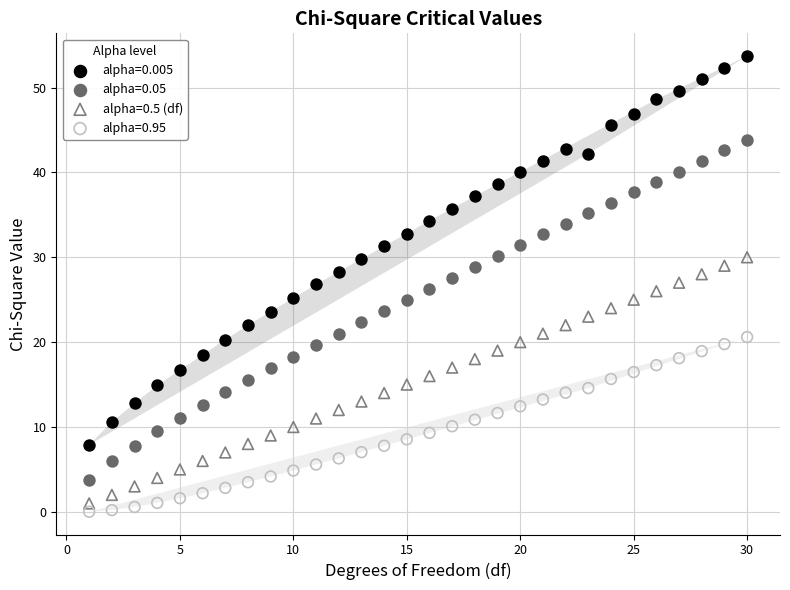

What is the X range (max minus min) for the scatter plot?

29.0